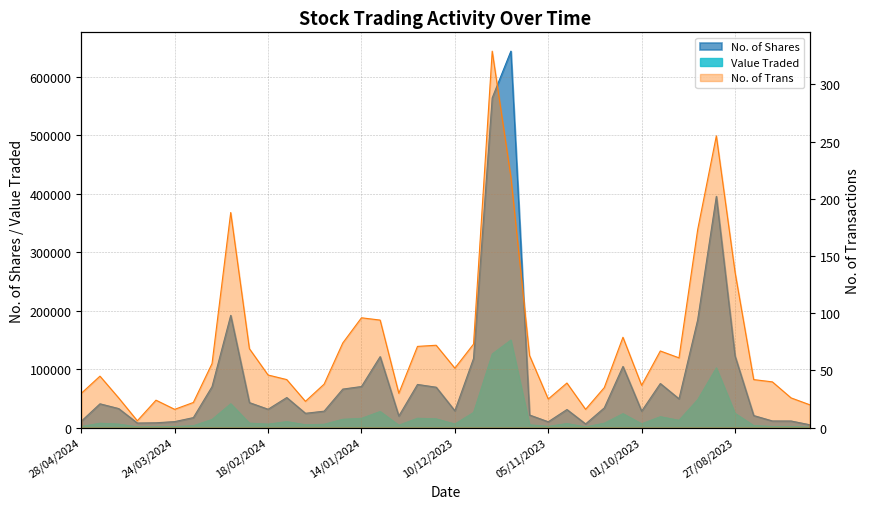

At which category does the chart reach its peak across all series?

19/11/2023